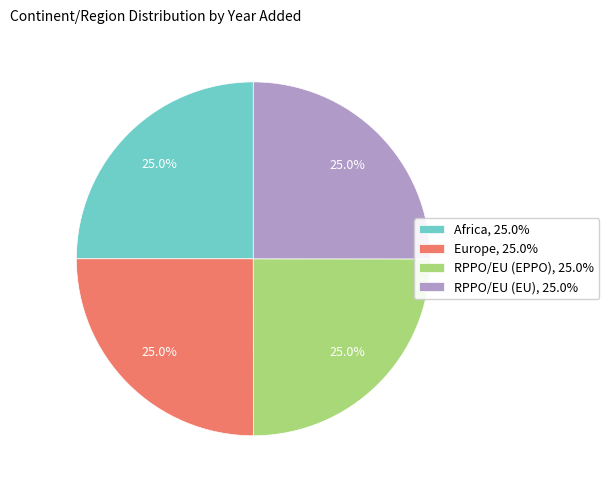

Count the number of slices in the pie.

4